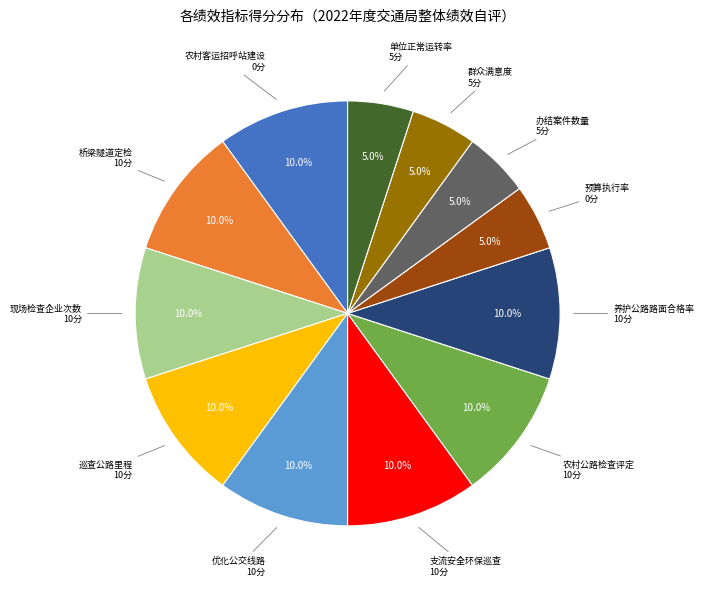

Is there any slice that represents more than half of the pie?

No